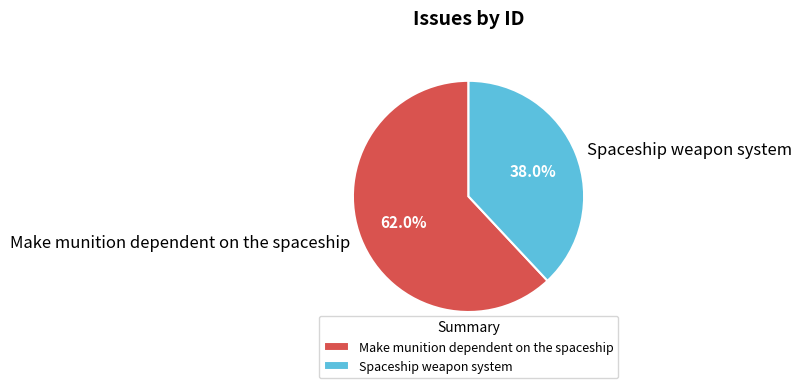

Combined, do Make munition dependent on the spaceship and Spaceship weapon system account for over 50%?

Yes